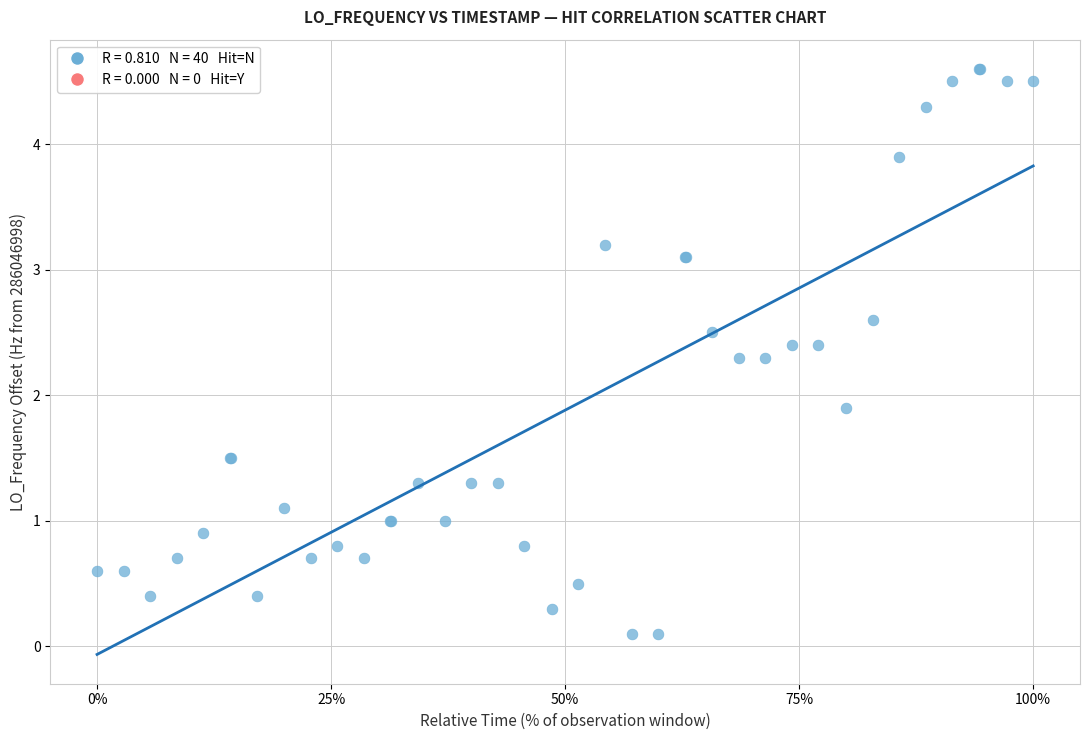

What Y value in the scatter plot is closest to 2?

1.9